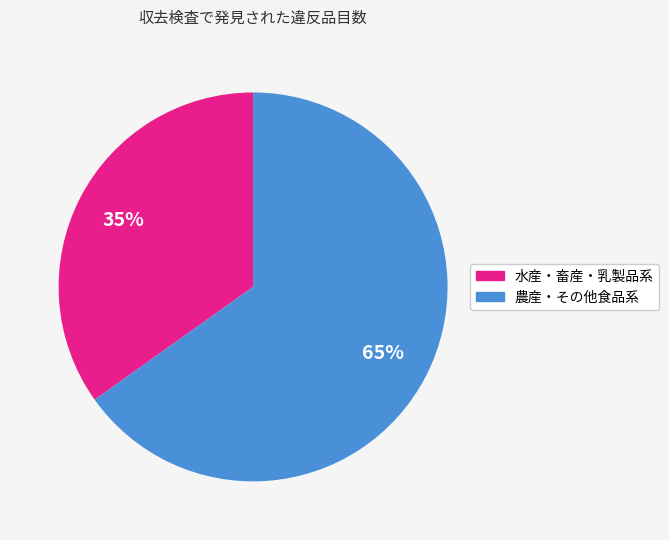

To the nearest percent, what is the average slice percentage?

50%